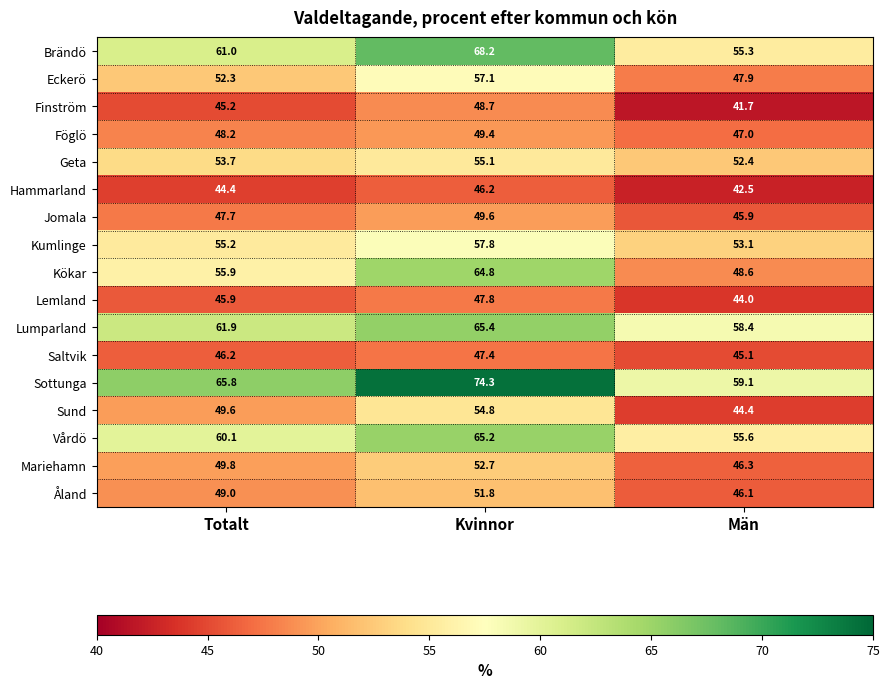

What is the spread (max minus min) of values at Kvinnor?

28.1